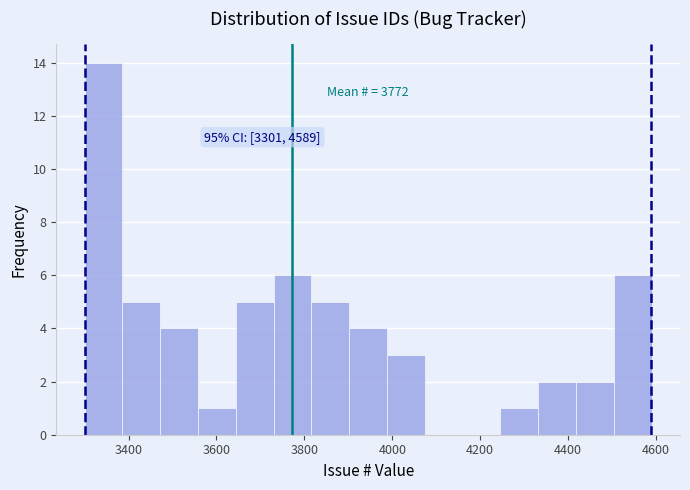

Over which range of the x-axis is the bar tallest?

3300 to 3386